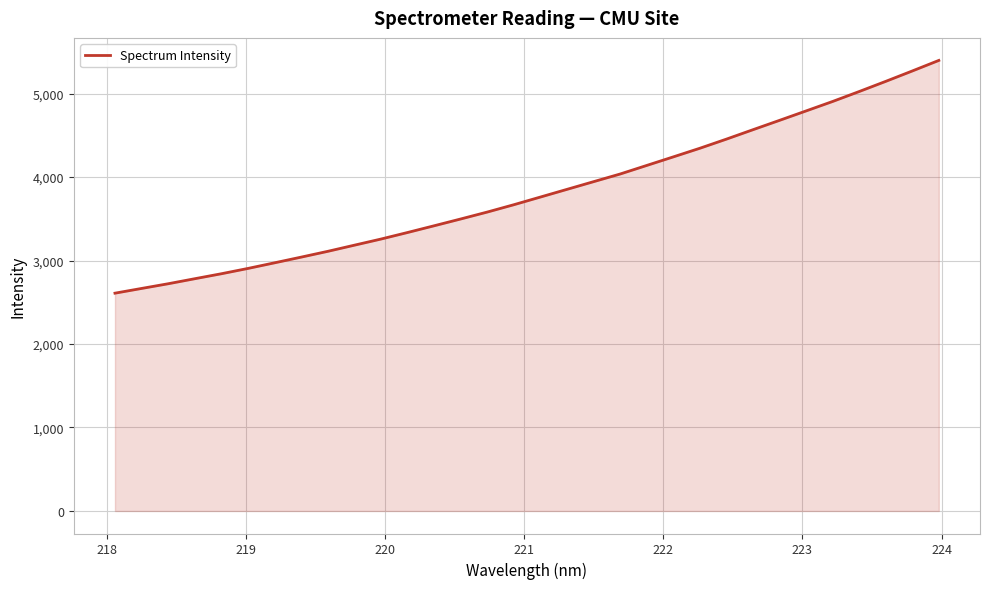

What is the minimum value shown in the chart?

2609.0